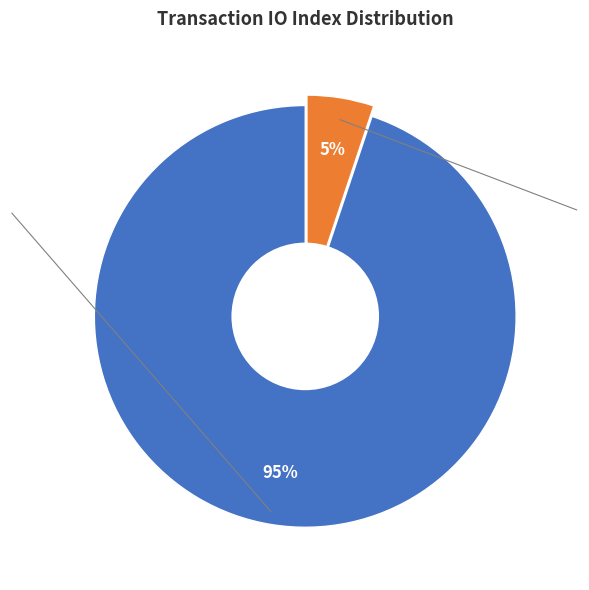

To the nearest percent, what is the difference between the largest and smallest slice percentages?

90%